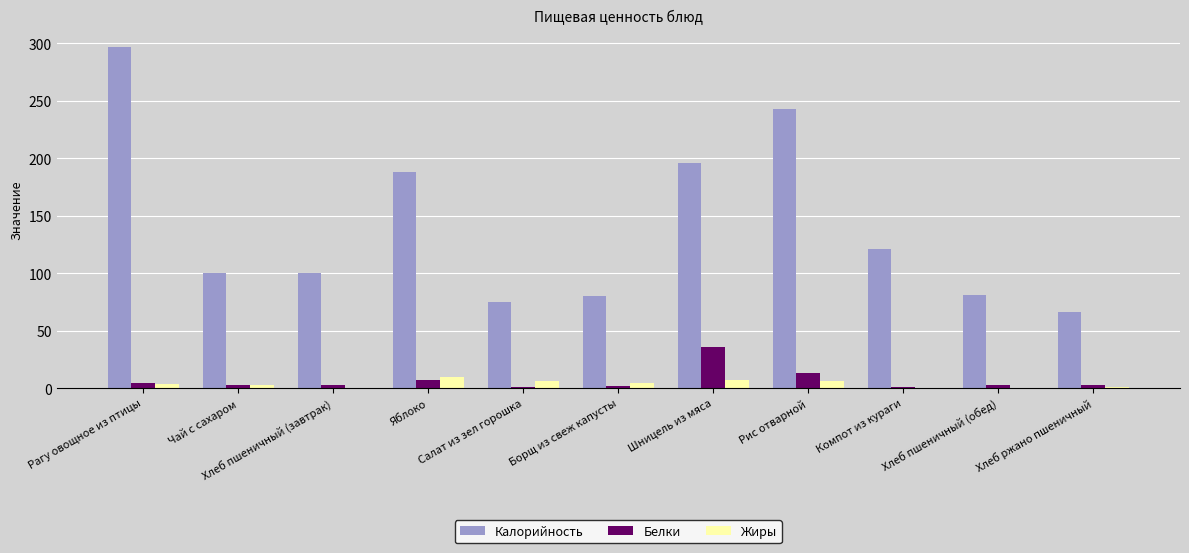

What is the approximate value of Жиры at Хлеб пшеничный (обед)?

0.3